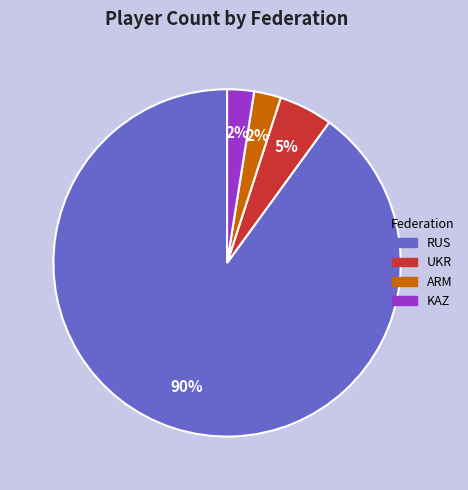

Combined, do ARM and RUS account for over 50%?

Yes